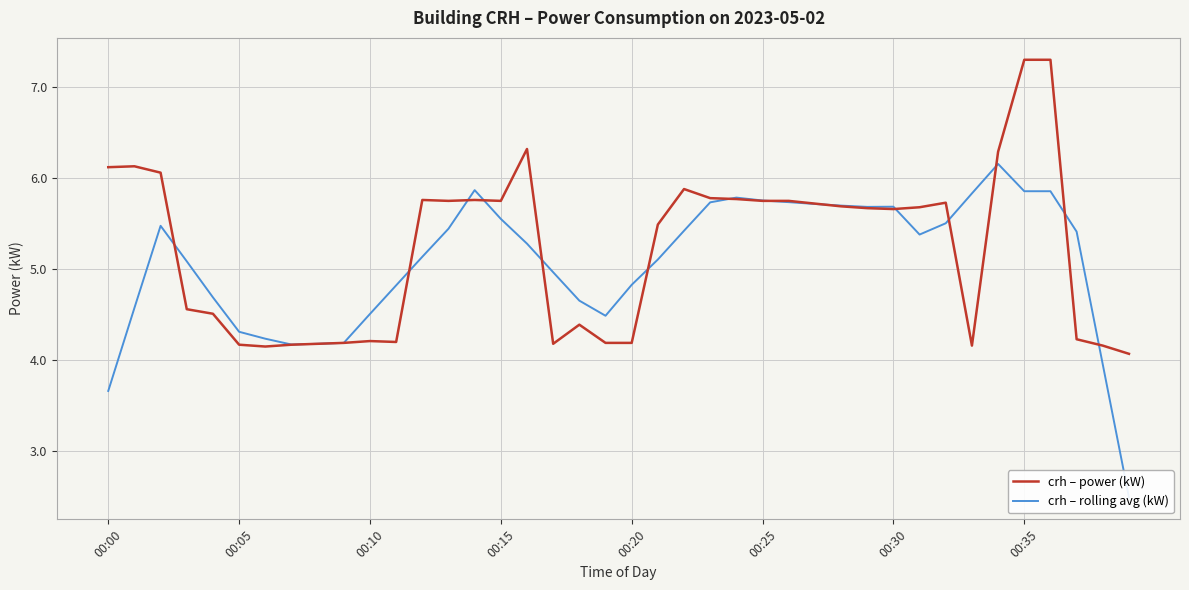

What is the highest value of the crh – power (kW) series?

7.3